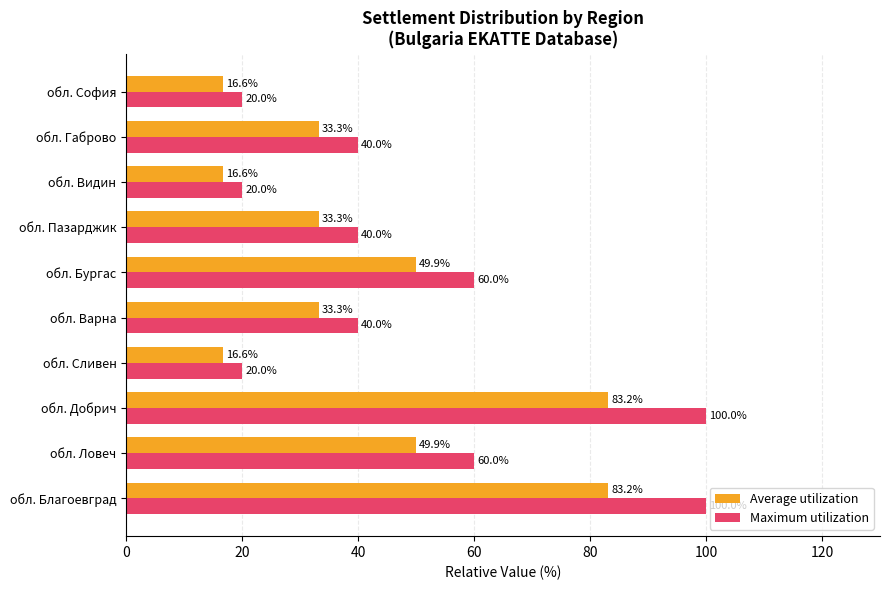

Is it true that Maximum utilization equals 102.3 at обл. Бургас?

False